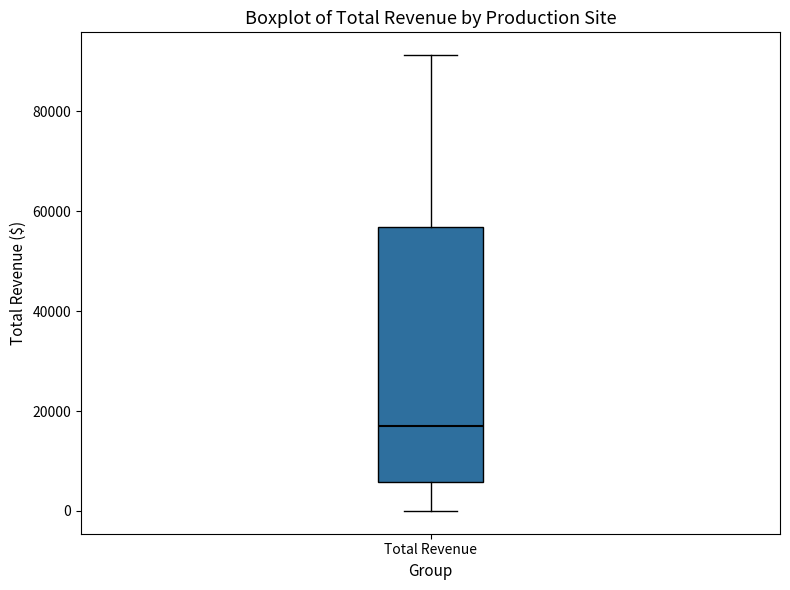

Transcribe this box plot: give where the median line is, the range the box spans, and where the two whiskers end, as read against the y-axis. The values are not printed on the chart, so give them approximately, as read against the axis.

median 16000, box 6000 to 56000, whiskers 0 to 92000